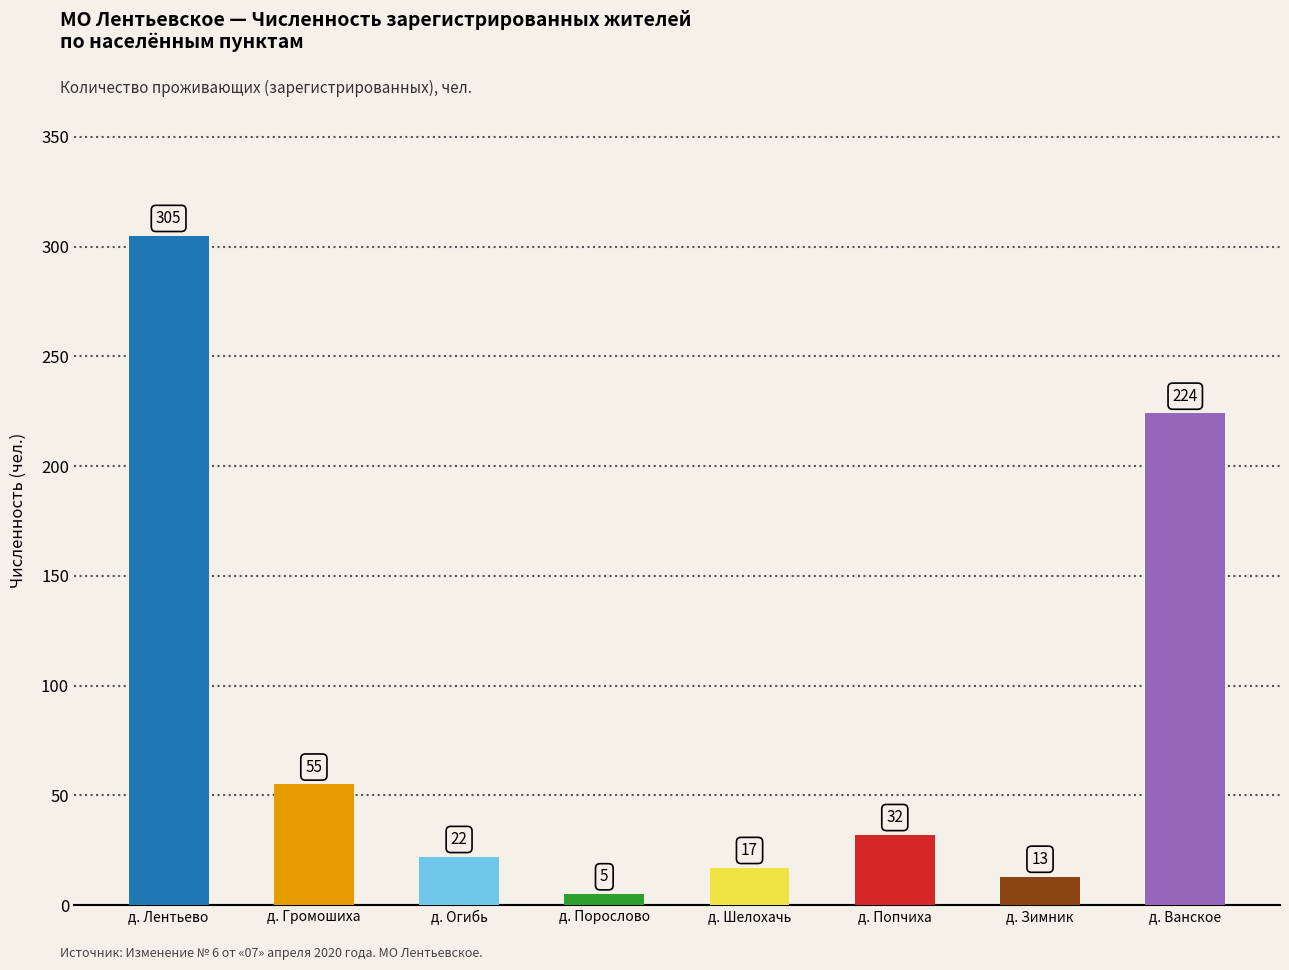

What is the sum of the values at д. Огибь and д. Попчиха?

54